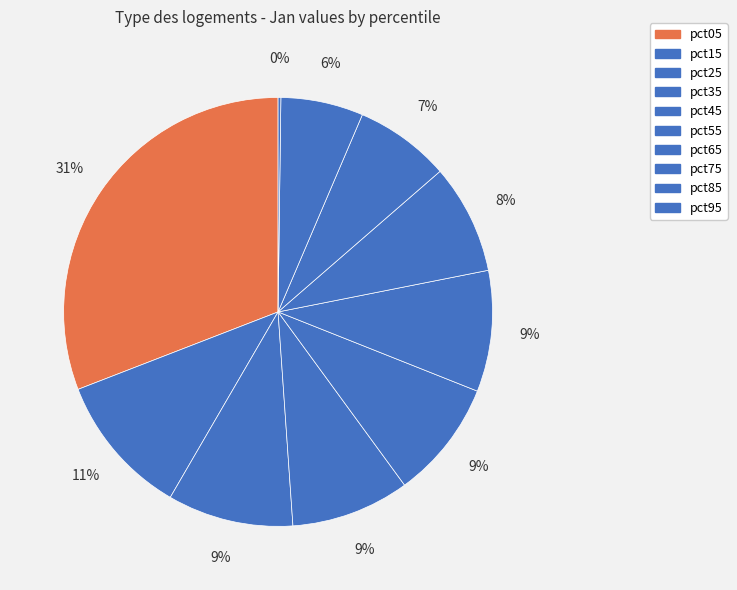

To the nearest percent, what portion does pct25 represent?

9%